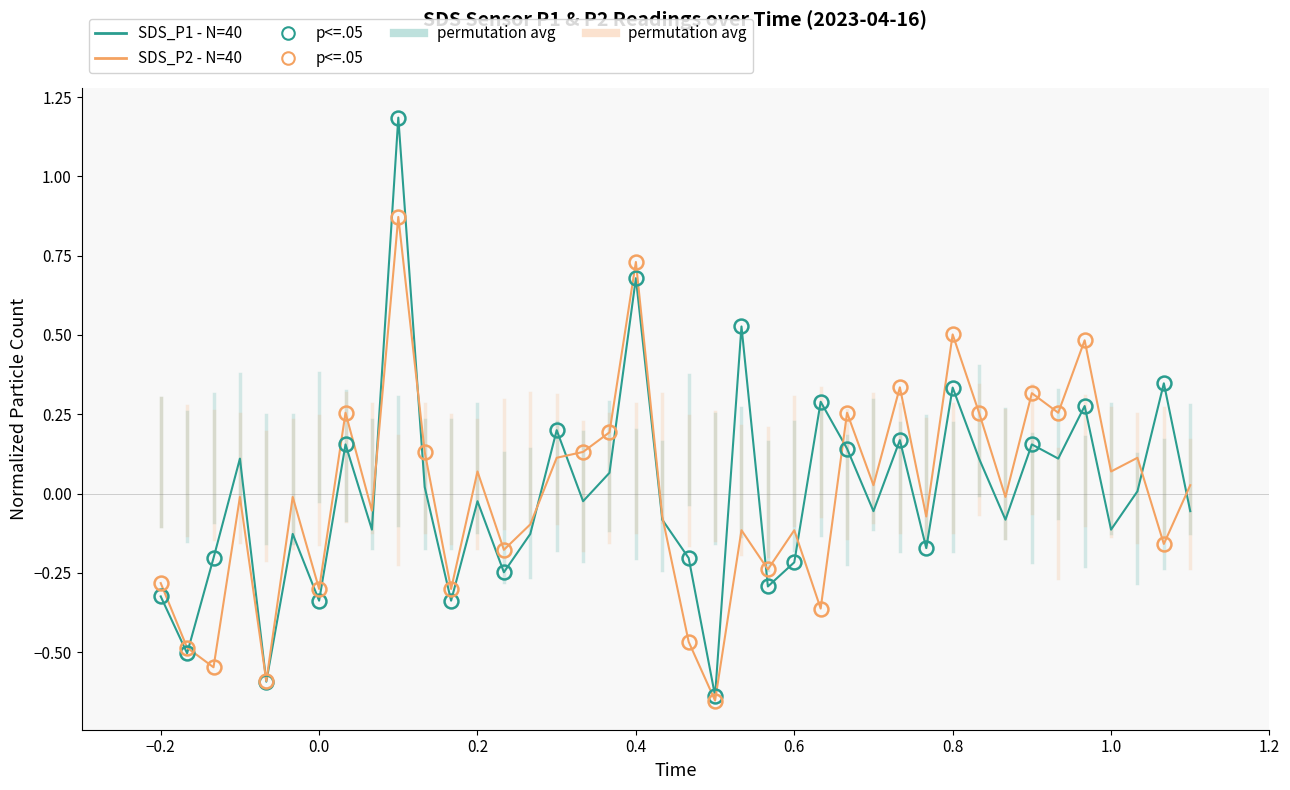

What is the maximum value for SDS_P1 - N=40?

1.2